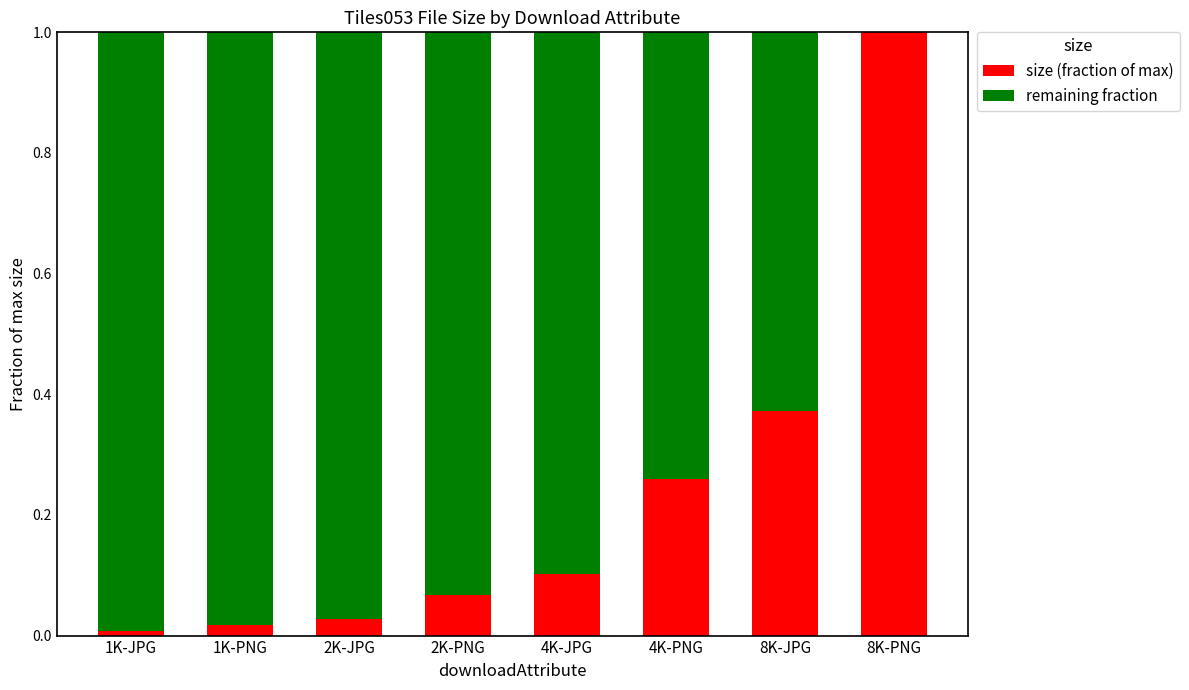

The size (fraction of max) series shows 0.0 at 1K-JPG. True or false?

True